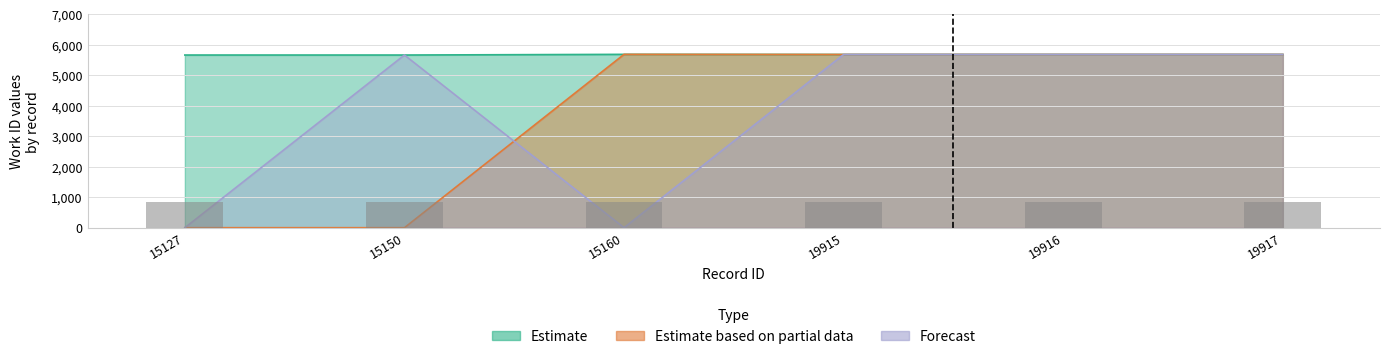

Reading left to right, extract all data points from this chart.

Estimate: 15127=5663	15150=5663	15160=5685	19915=5681	19916=5681	19917=5681
Estimate based on partial data: 15127=0	15150=0	15160=5685	19915=5681	19916=5681	19917=5681
Forecast: 15127=0	15150=5663	15160=0	19915=5681	19916=5681	19917=5681